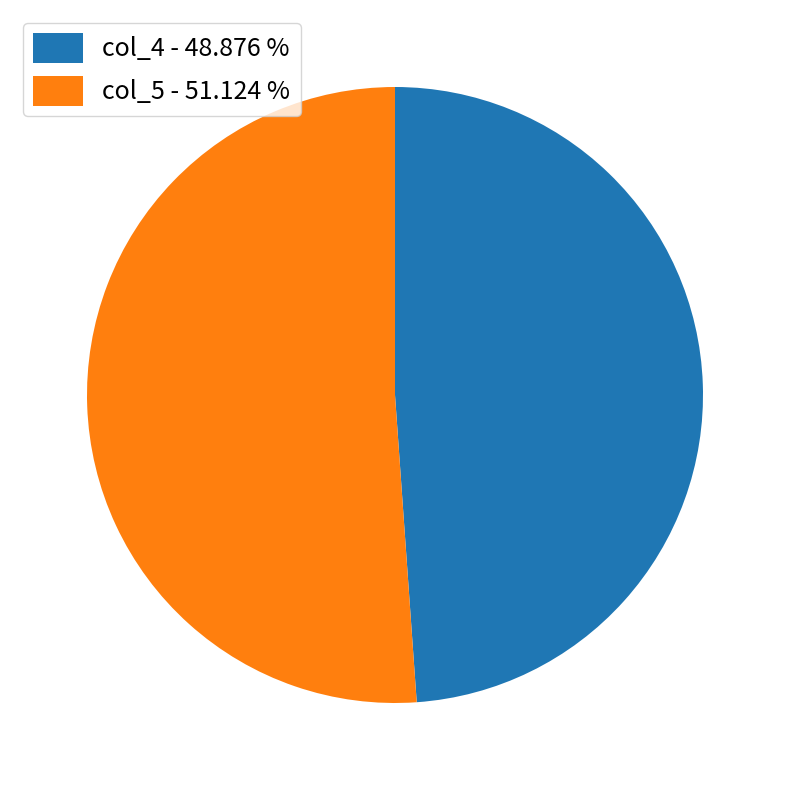

Is there a majority slice in this chart?

Yes